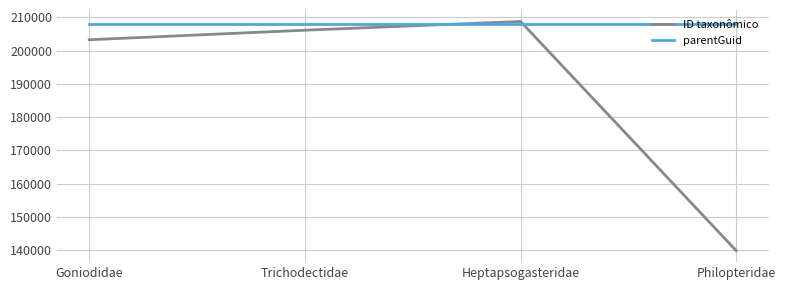

The value of ID taxonômico at Trichodectidae is 206136. True or false?

True